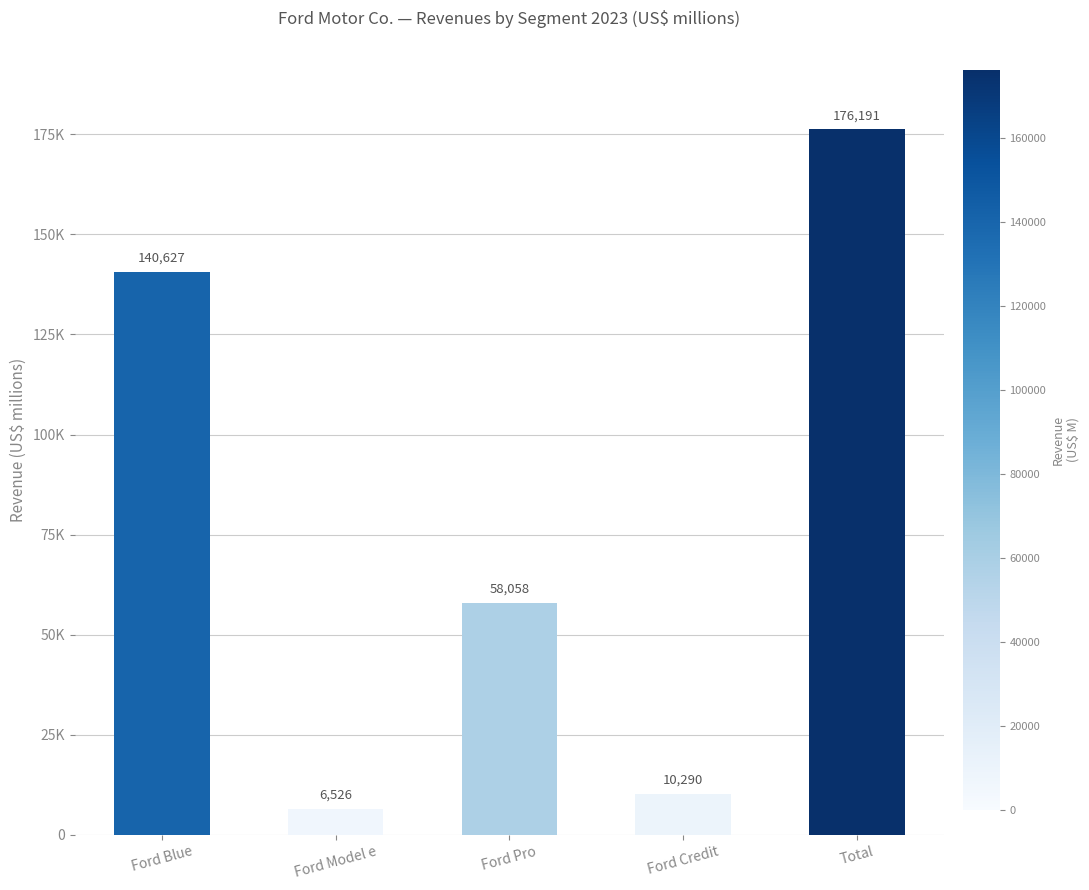

Reading left to right, what are all the values shown in this chart?

140627	6526	58058	10290	176191